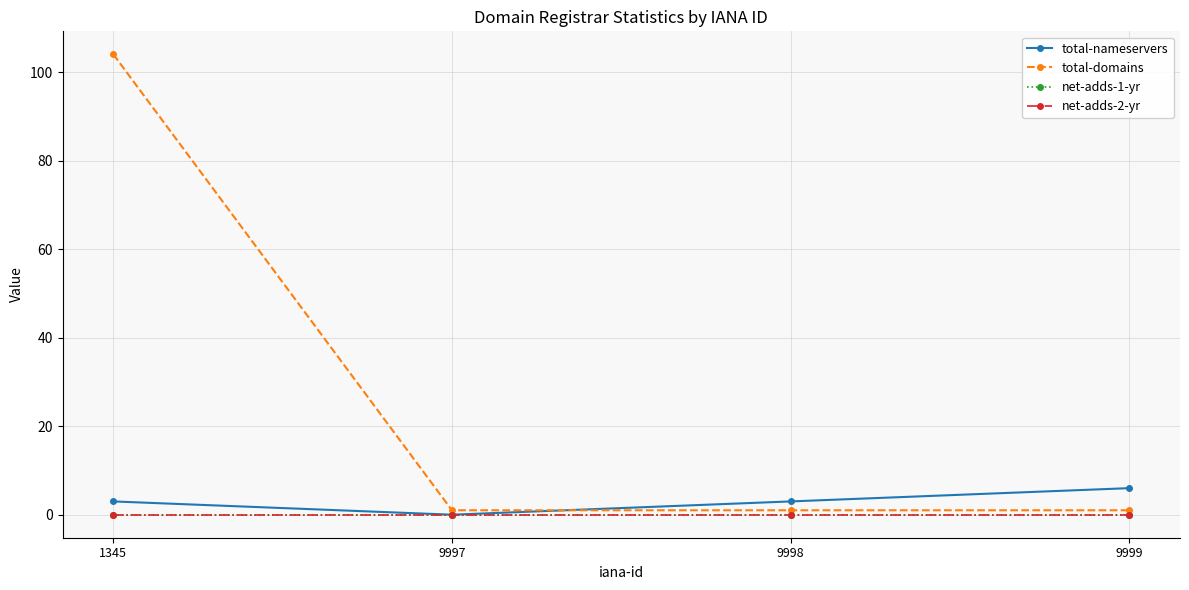

How many lines are shown in the chart?

4